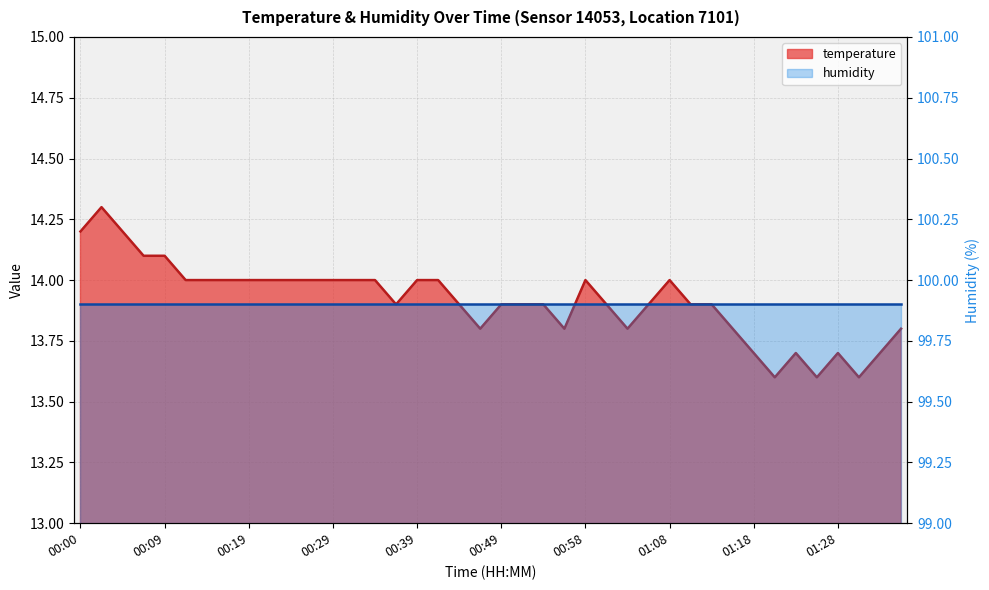

What is the difference between the maximum and second lowest values?

0.7